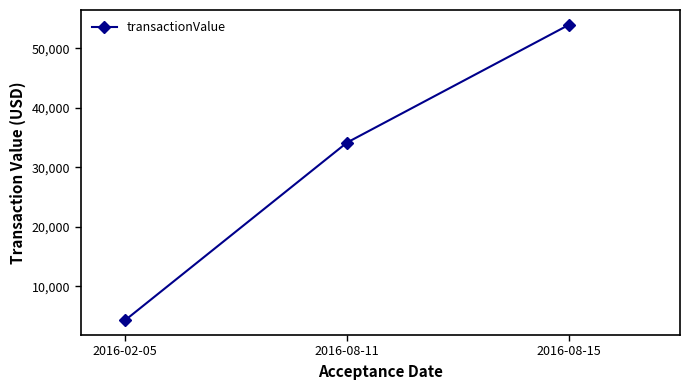

Reading left to right, what are all the values shown in this chart?

4325	34175	53955